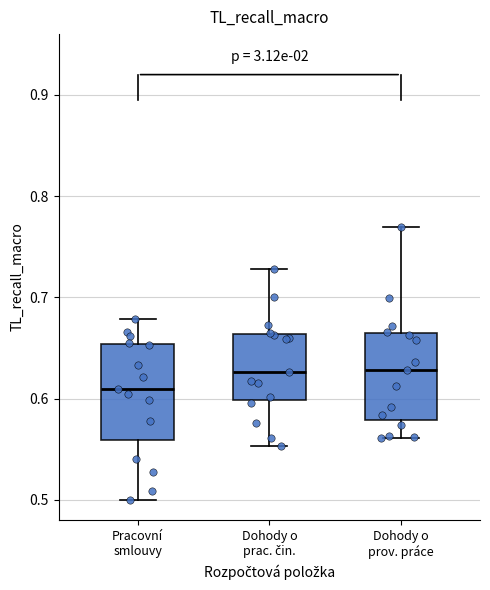

Where does the upper whisker of the box for Dohody o prov. práce end on the y-axis? The values are not printed on the chart, so give them approximately, as read against the axis.

0.77